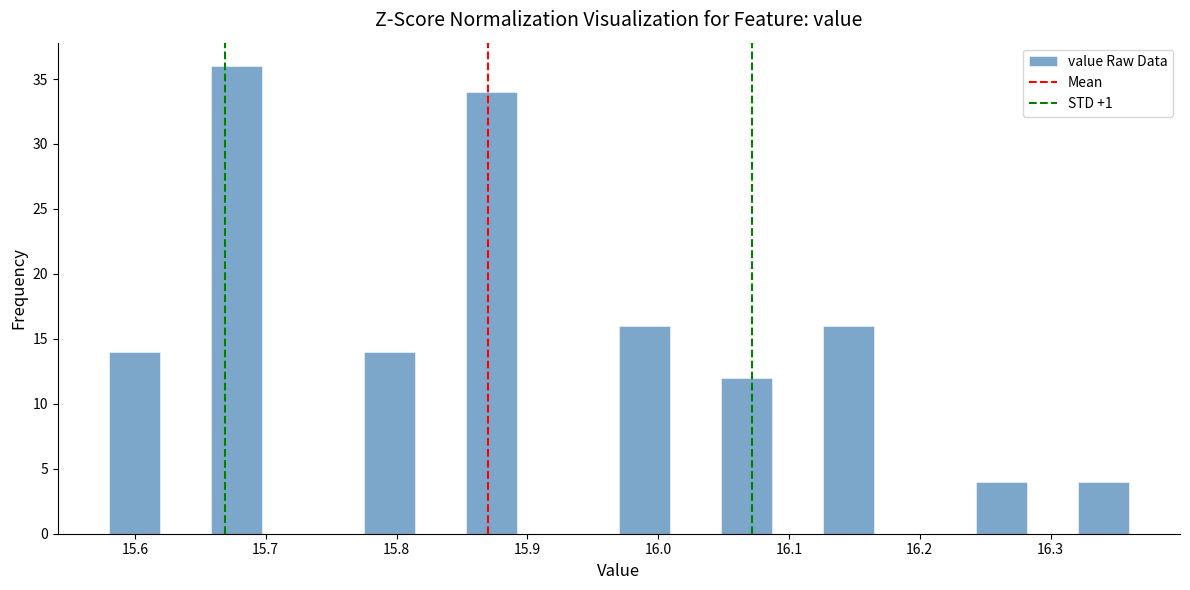

Read against the x-axis, roughly where is the centre of the tallest bar?

15.68